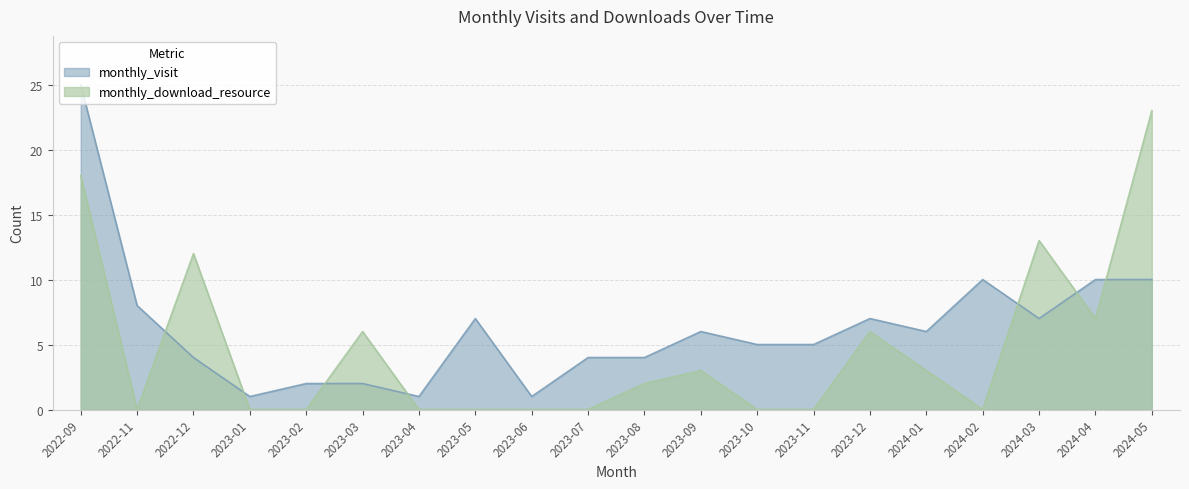

True or false: monthly_download_resource and monthly_visit intersect in this chart.

True